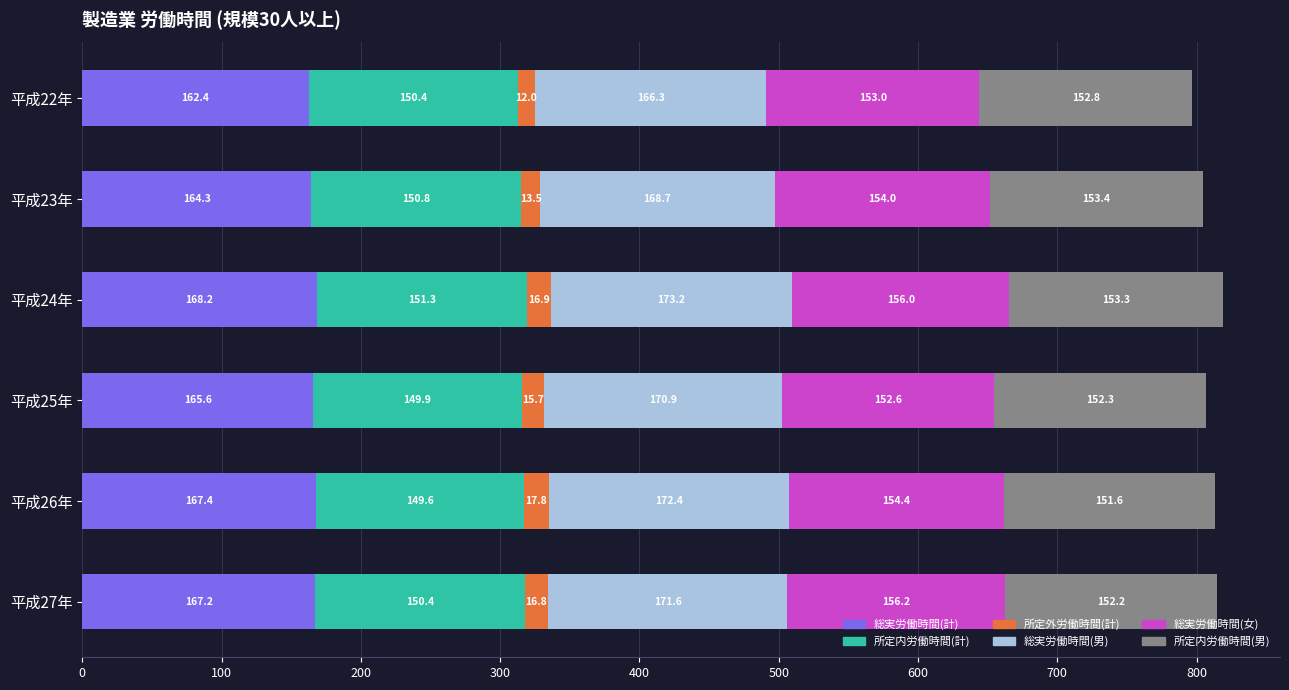

How many values in the 総実労働時間(計) series exceed 167?

3